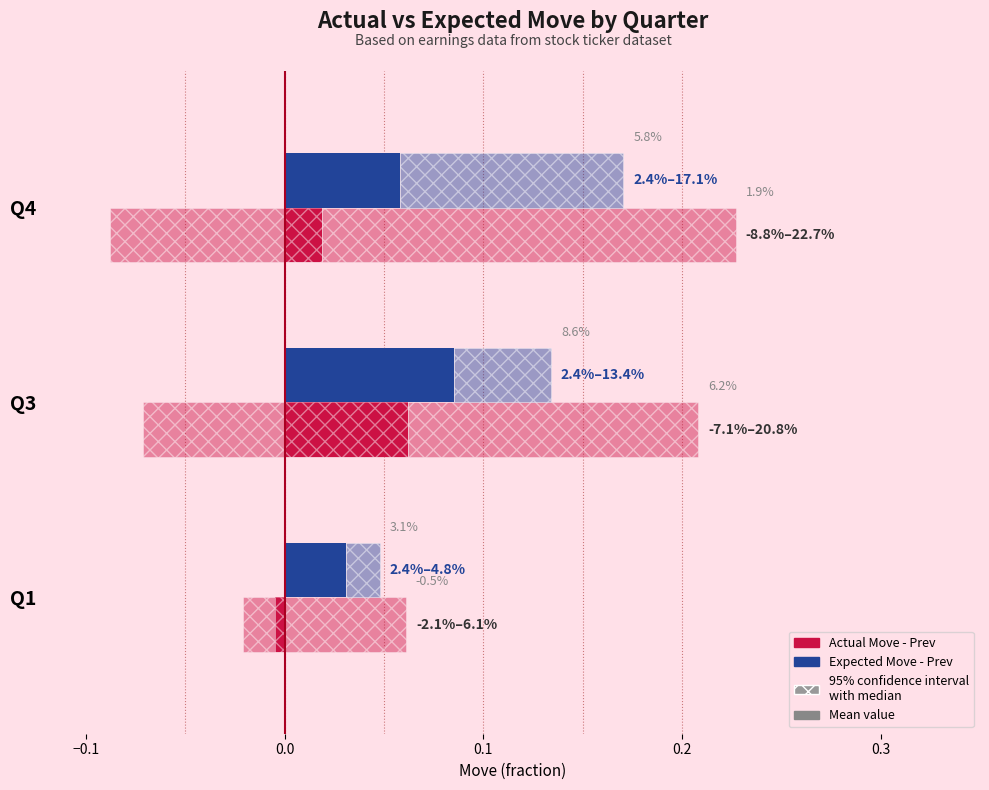

At Q3, list the series in order from largest to smallest.

Expected Move - Prev, Actual Move - Prev